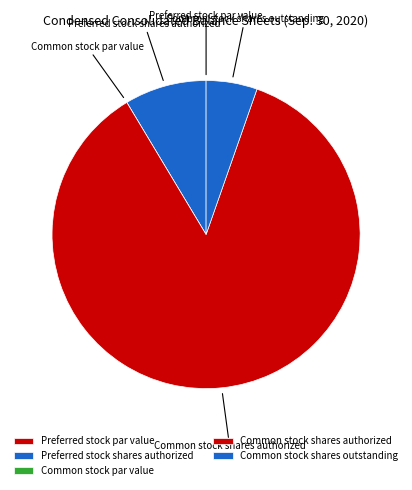

What is the largest slice in the pie chart?

Common stock shares authorized